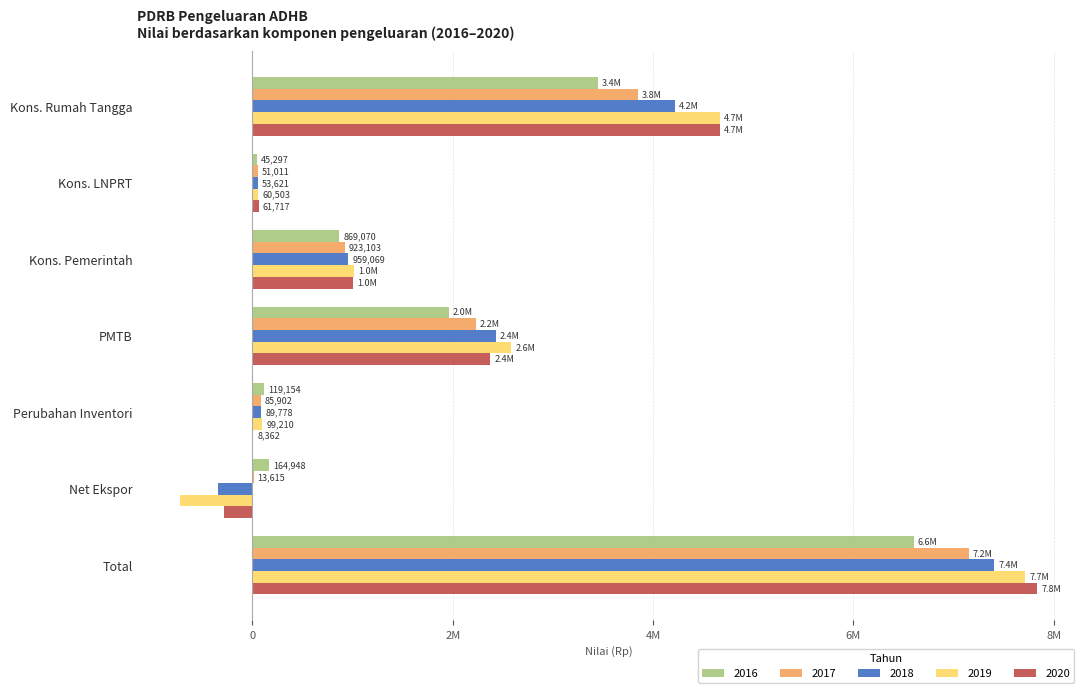

Which series has the largest range (max minus min)?

2019